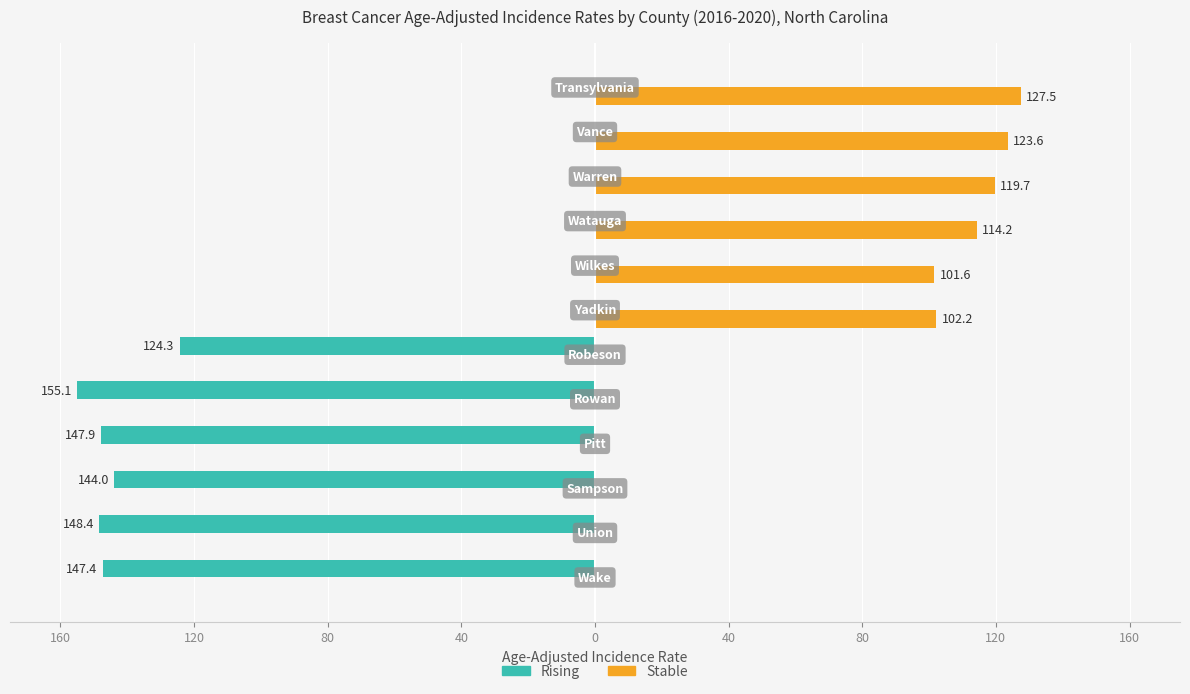

What is the minimum value shown in the chart?

-155.1